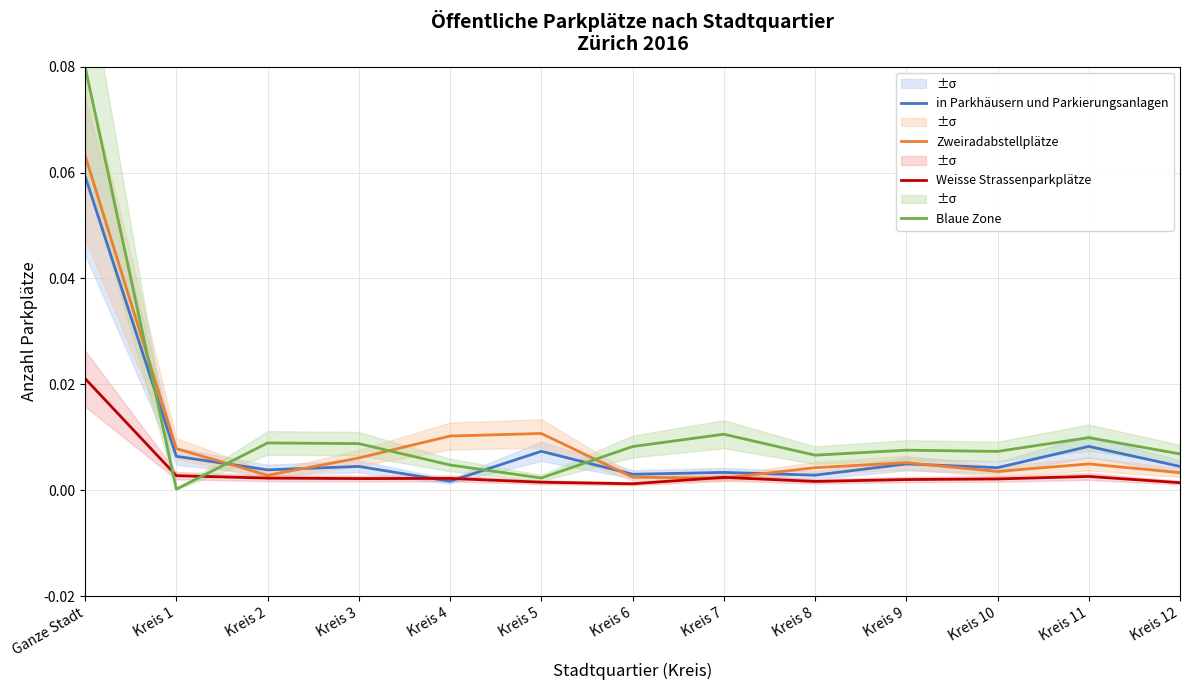

What are all the series names shown in the legend?

in Parkhäusern und Parkierungsanlagen, Zweiradabstellplätze, Weisse Strassenparkplätze, Blaue Zone